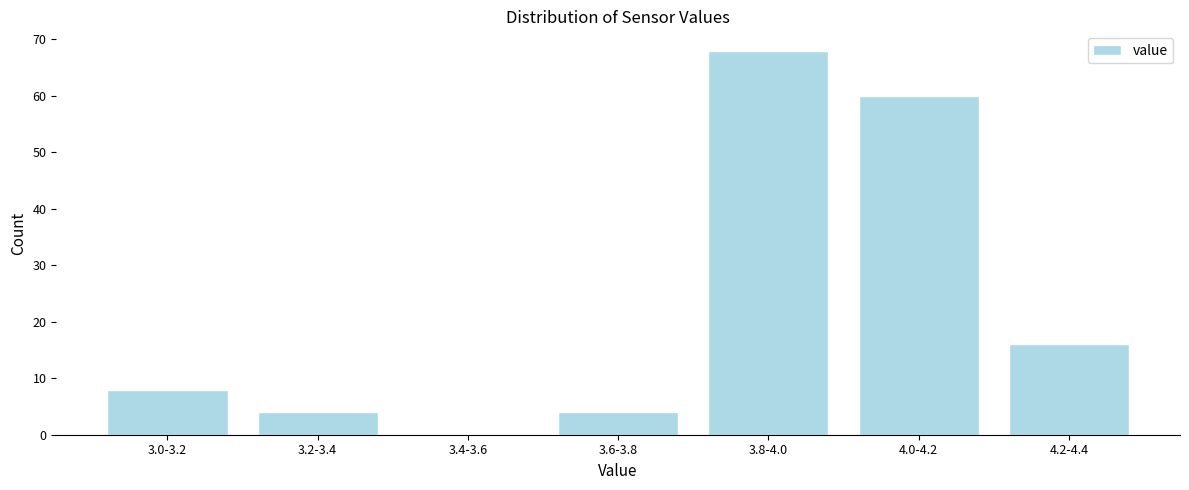

Reading left to right, extract all data points from this chart.

3.0-3.2=8	3.2-3.4=4	3.4-3.6=0	3.6-3.8=4	3.8-4.0=68	4.0-4.2=60	4.2-4.4=16